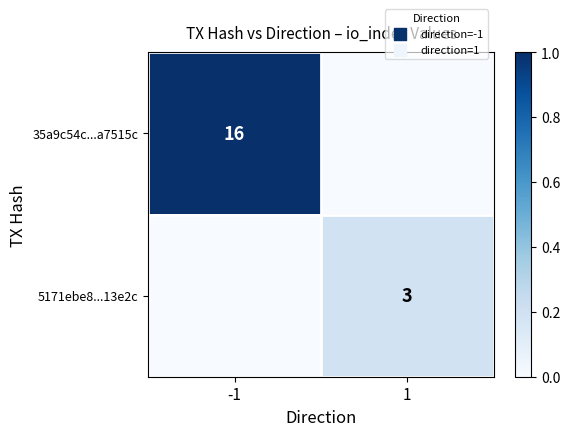

The value of 5171ebe8...13e2c at 1 is 3. True or false?

True